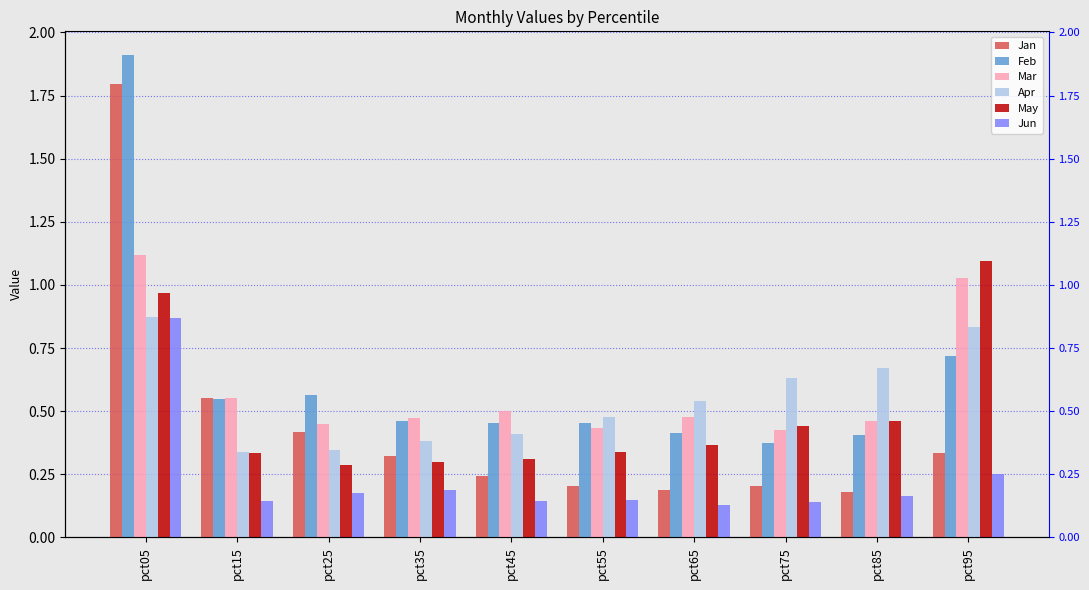

Which has a higher value, pct05 or pct75?

pct05